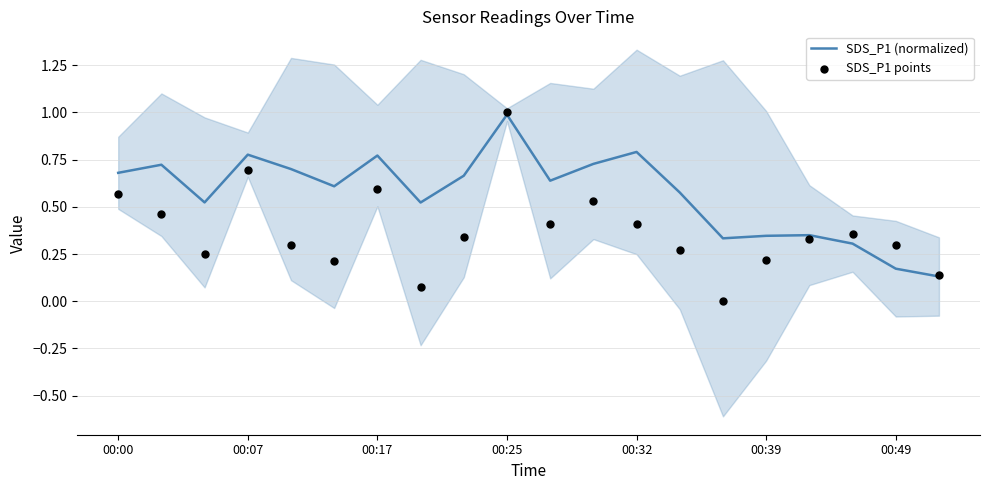

Which series has the largest total across all categories?

SDS_P1 (normalized)